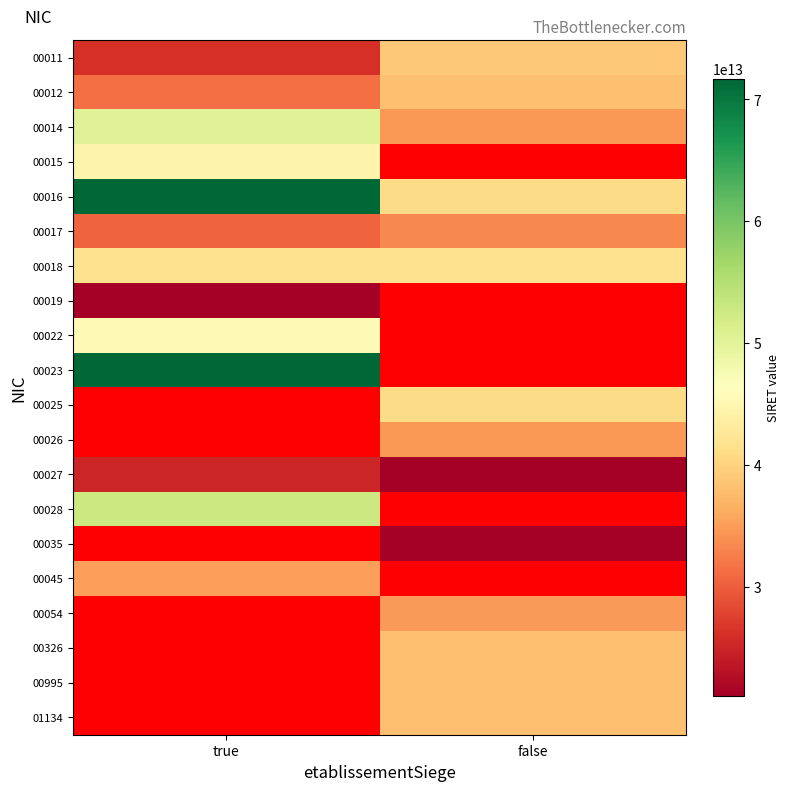

Reading right to left, transcribe all the data shown in this chart.

00011: false=38948498100011	true=26020224700011
00012: false=38110628500012	true=31316623300012
00014: false=34503030800026	true=50438738200014
00015: false=0	true=44389064500015
00016: false=40886869300016	true=71687150400016
00017: false=33343690500017	true=30490904700017
00018: false=41754634800018	true=41754582900018
00019: false=0	true=21020212300019
00022: false=0	true=45392361700022
00023: false=0	true=71607303600023
00025: false=40886870100025	true=0
00026: false=34503030800026	true=0
00027: false=21020212300027	true=25020102700027
00028: false=0	true=52792817000028
00035: false=21020212300035	true=0
00045: false=0	true=35123189900045
00054: false=34741024300054	true=0
00326: false=38196049100326	true=0
00995: false=38196049100995	true=0
01134: false=38196049101134	true=0